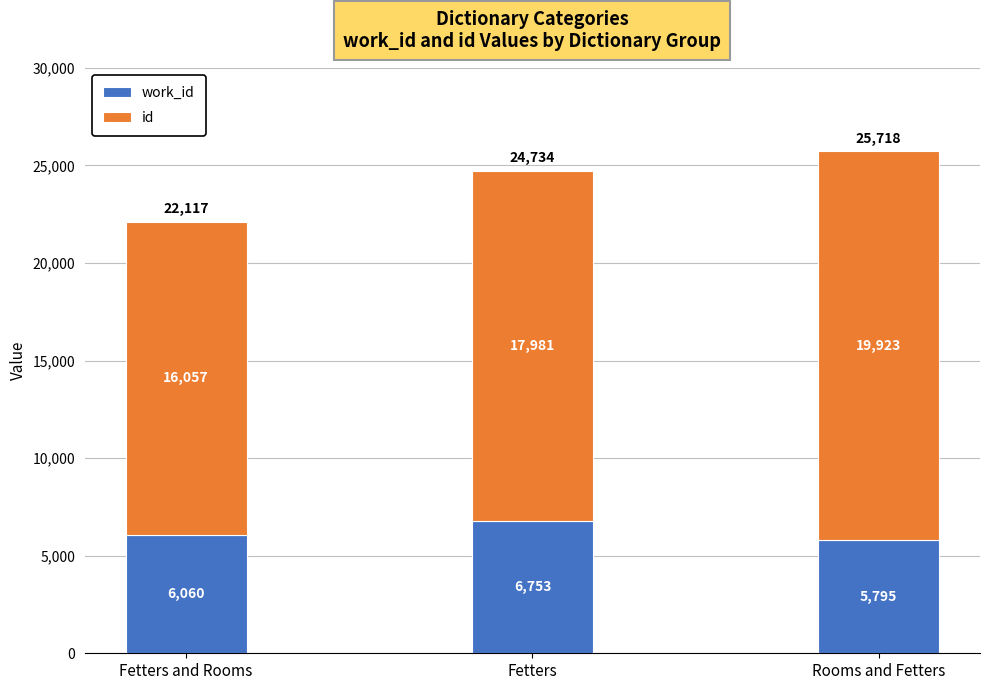

How many distinct data groups are displayed?

2